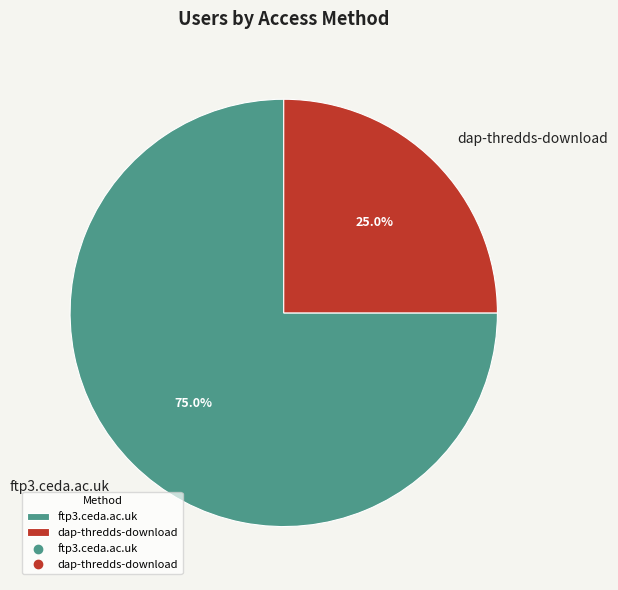

What percentage is the ftp3.ceda.ac.uk slice, to the nearest percent?

75%